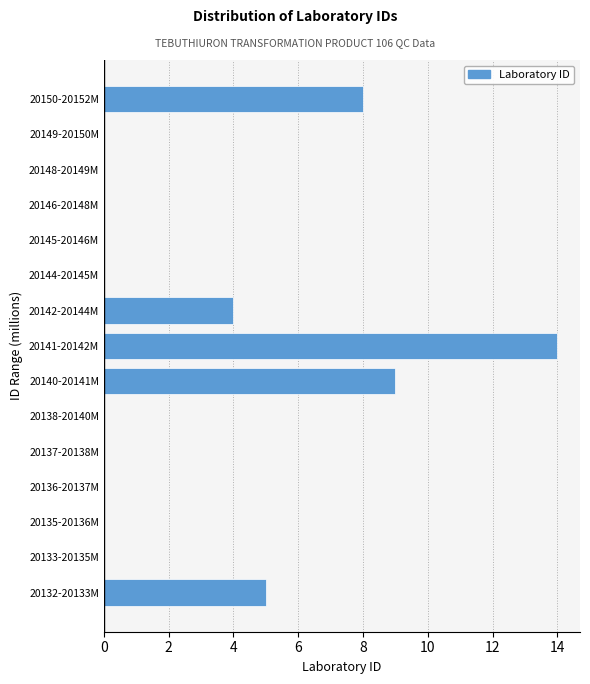

Reading top to bottom, list all the values displayed in this chart.

20150-20152M=8	20149-20150M=0	20148-20149M=0	20146-20148M=0	20145-20146M=0	20144-20145M=0	20142-20144M=4	20141-20142M=14	20140-20141M=9	20138-20140M=0	20137-20138M=0	20136-20137M=0	20135-20136M=0	20133-20135M=0	20132-20133M=5